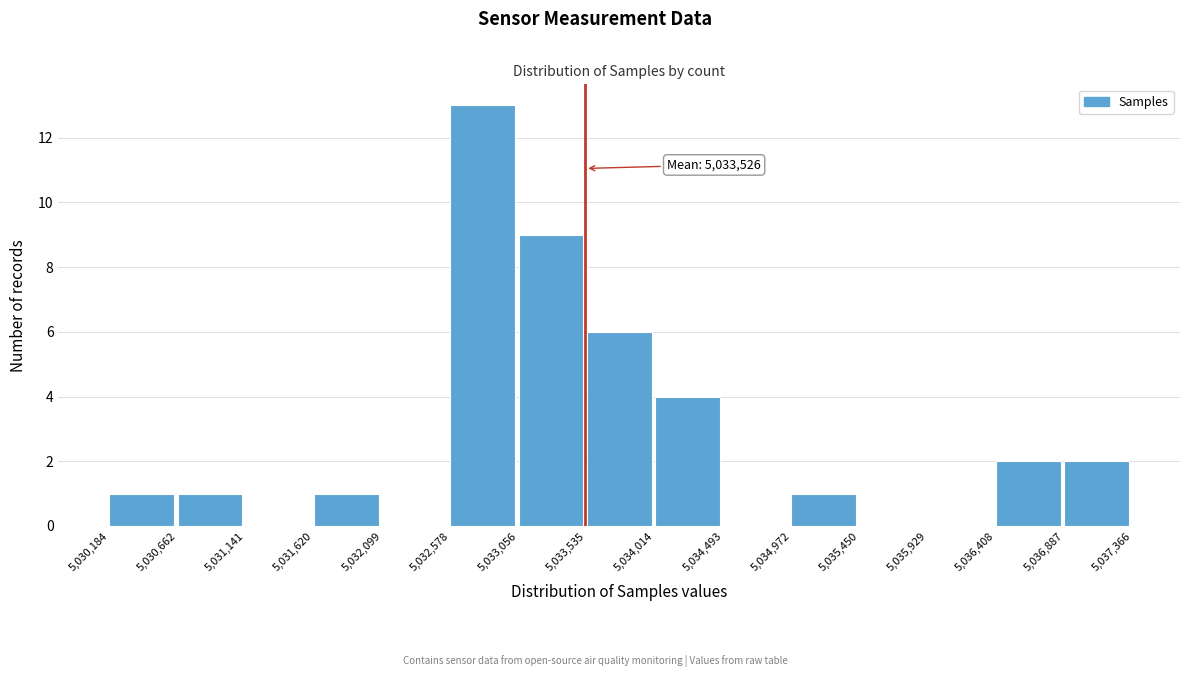

Over which range of the x-axis is the bar tallest?

5,032,578 to 5,033,056